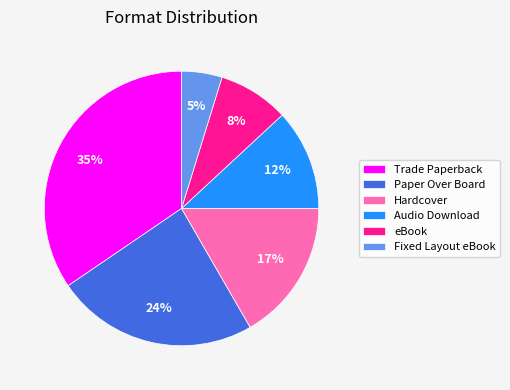

Which has a higher value, Paper Over Board or Trade Paperback?

Trade Paperback